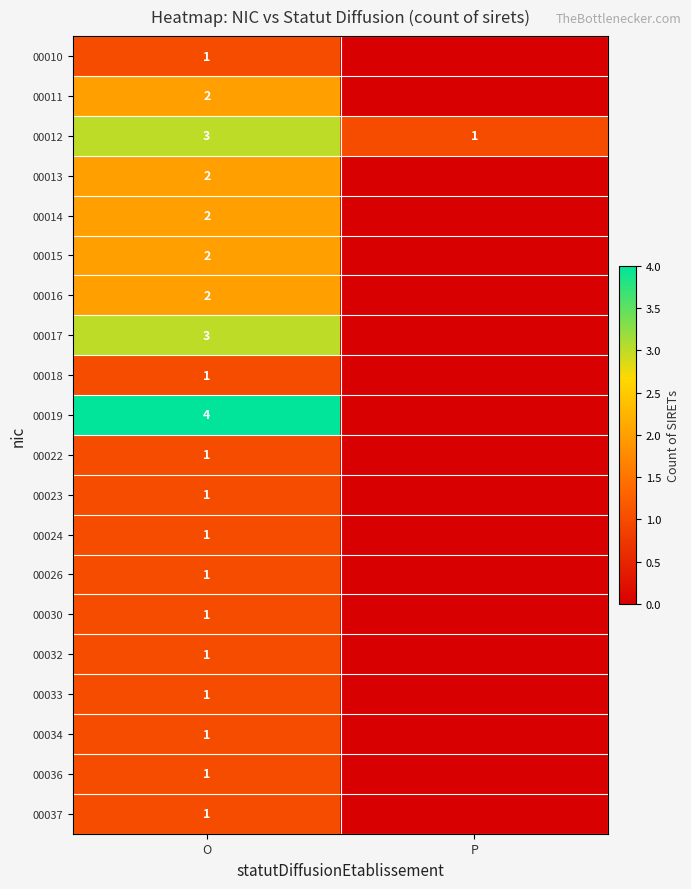

What is the spread (max minus min) of values at O?

3